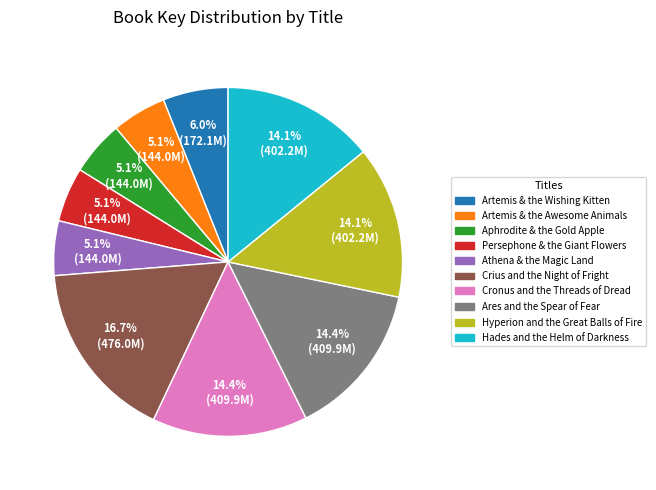

Count the number of slices in the pie.

10